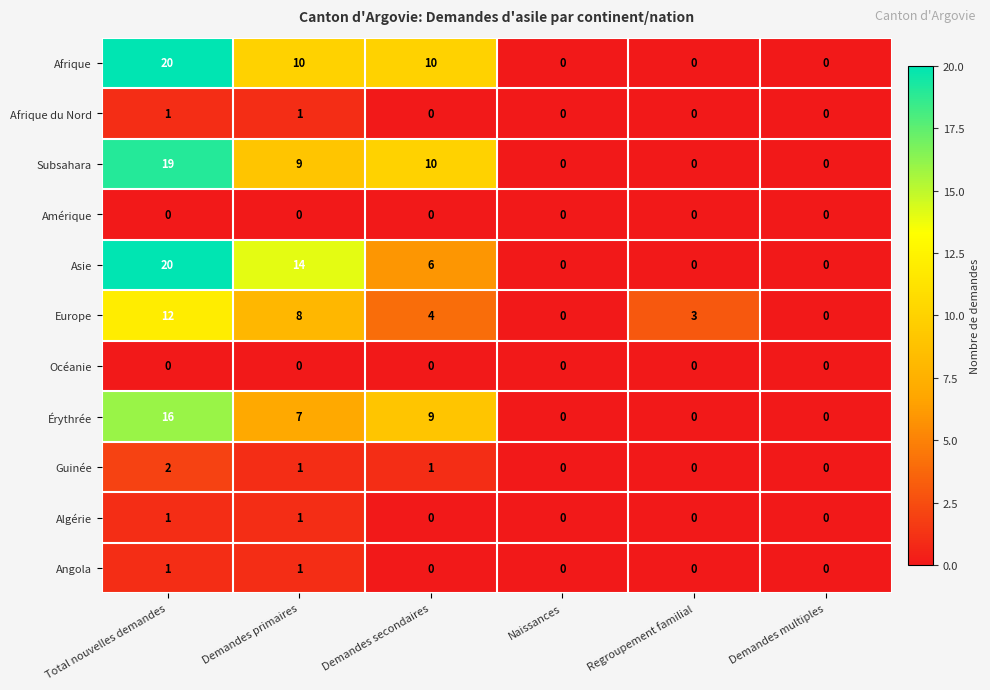

Which series changed the most between Demandes primaires and Regroupement familial?

Asie